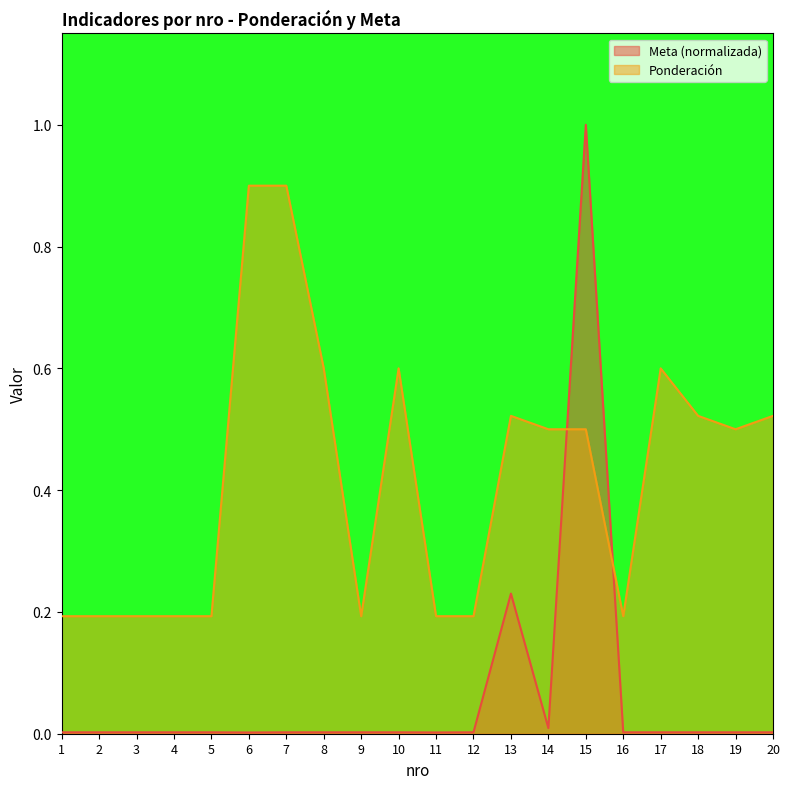

List the series in order of their peak value, lowest first.

Ponderación, Meta (normalizada)